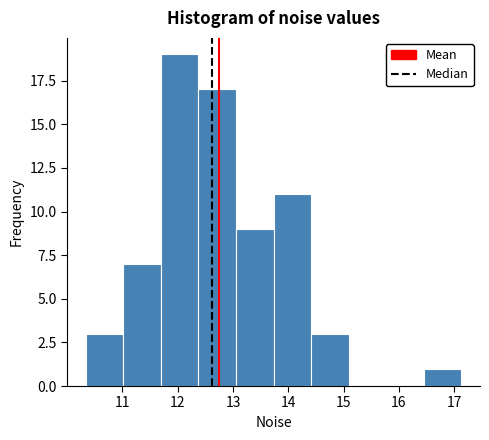

Reading left to right, list every bar in this chart as the range it spans on the x-axis followed by its height. Neither the bar edges nor the heights are printed on the chart, so give them approximately, as read against the axes.

10.3 to 11.0: 3
11.0 to 11.7: 7
11.7 to 12.4: 19
12.4 to 13.1: 17
13.1 to 13.7: 9
13.7 to 14.4: 11
14.4 to 15.1: 3
15.1 to 15.8: 0
15.8 to 16.4: 0
16.4 to 17.1: 1